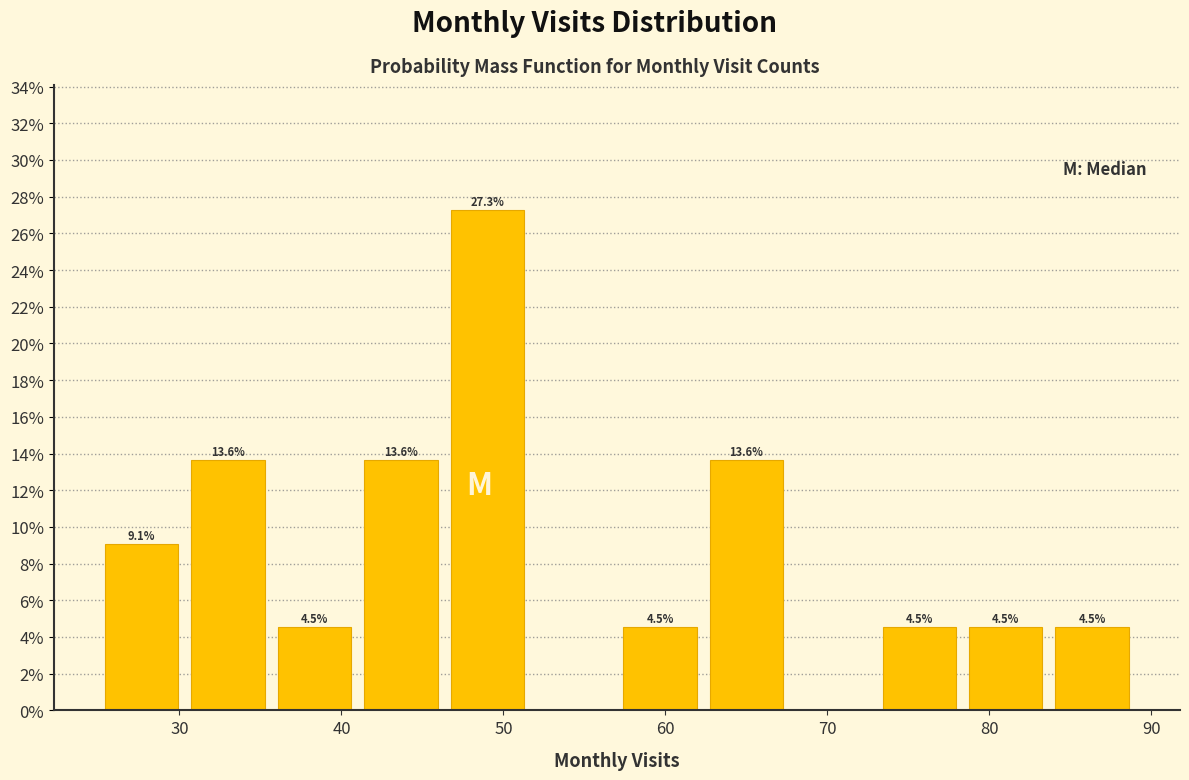

Over which range of the x-axis is the bar tallest?

46 to 52